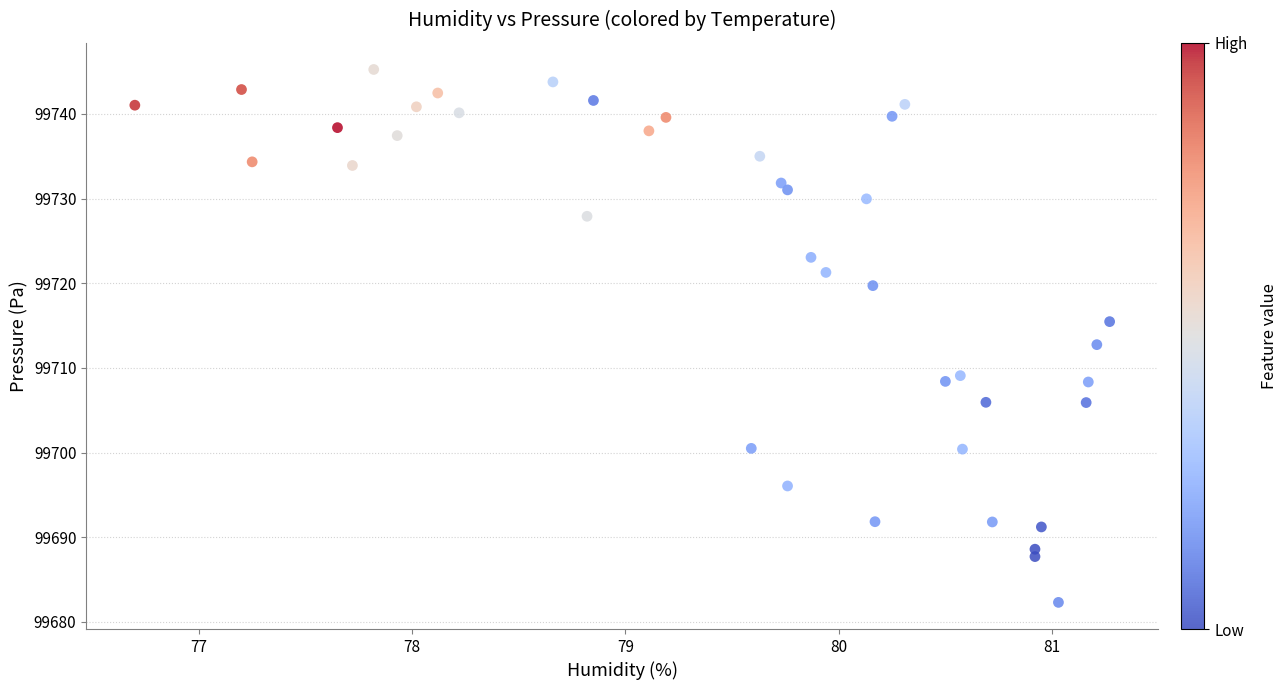

What is the range of Y values (max minus min)?

62.9